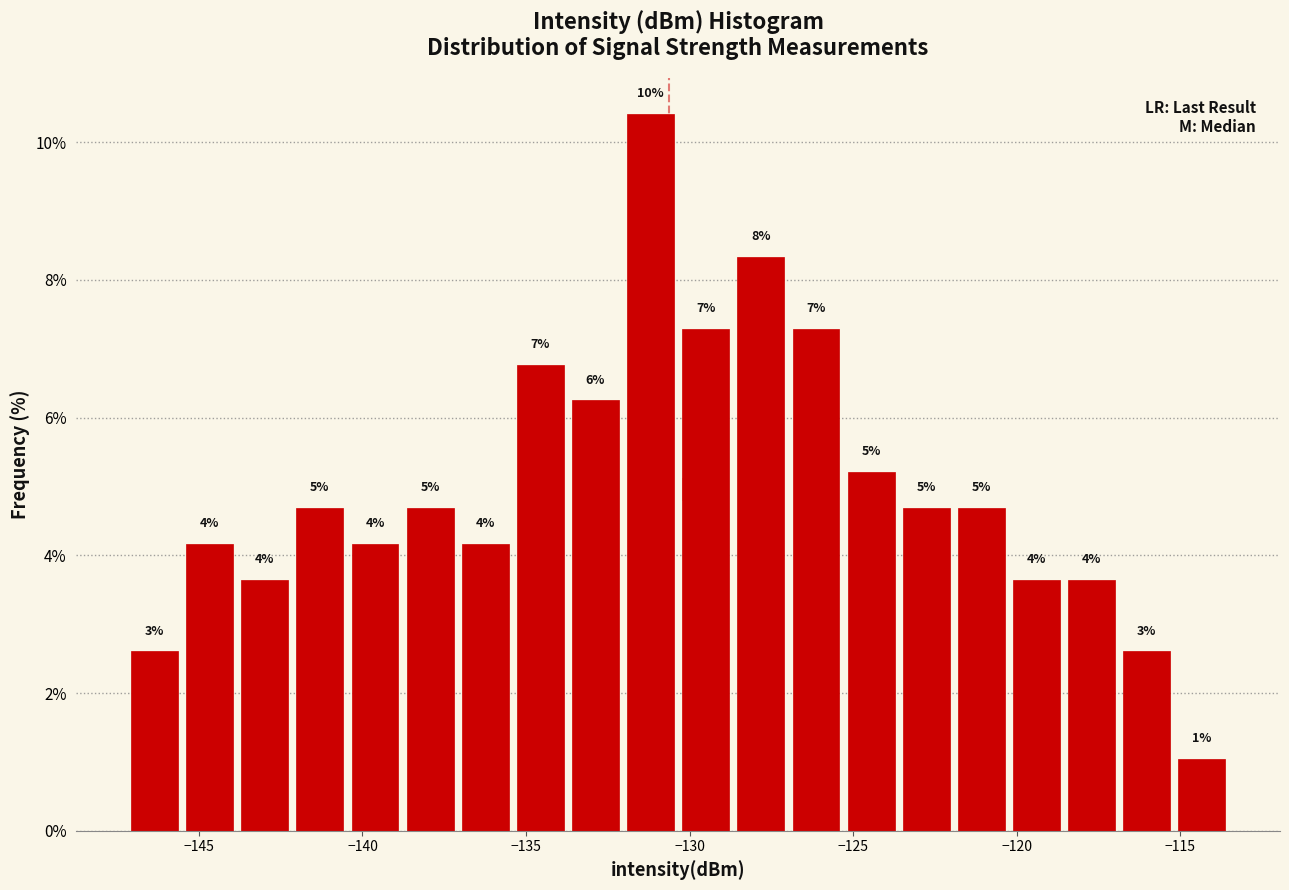

Read against the x-axis, roughly where is the centre of the tallest bar?

-131.0